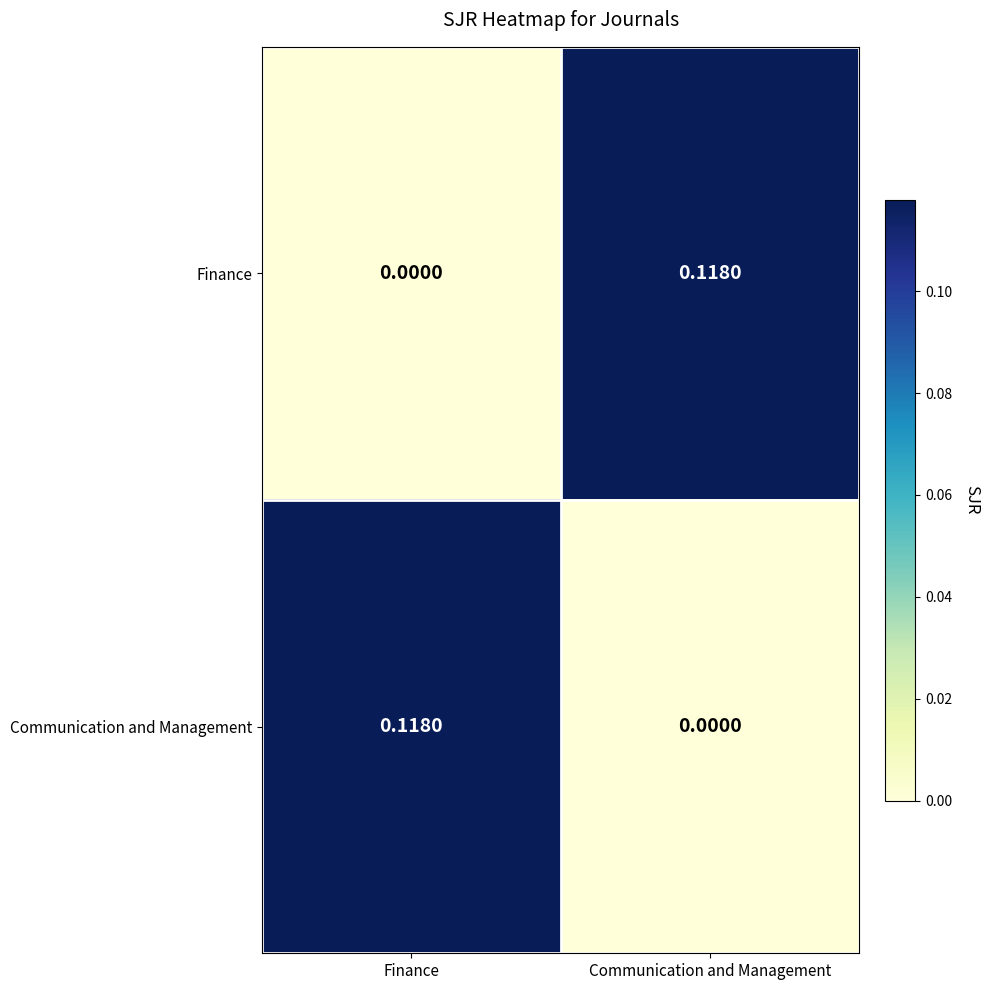

Is the value of Communication and Management at Communication and Management greater than the value of Finance at Communication and Management?

No